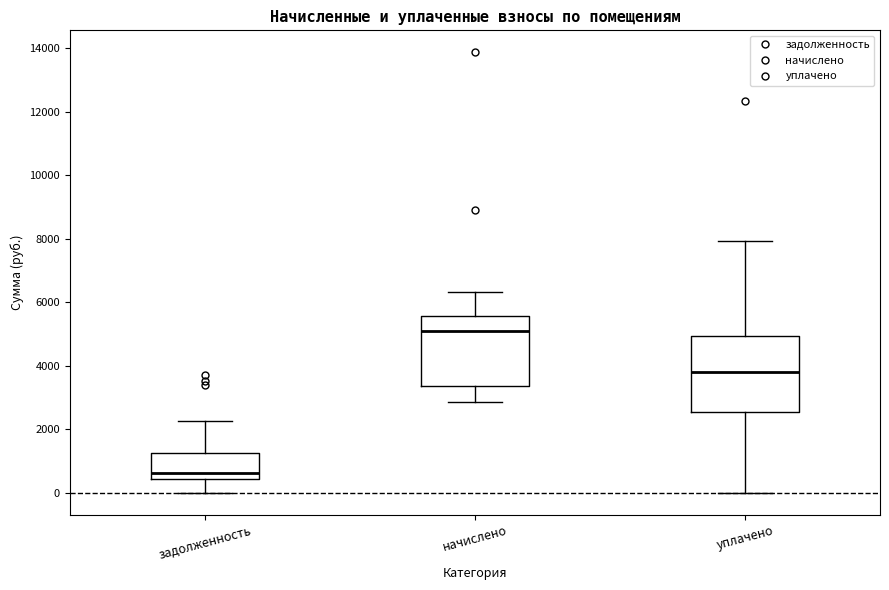

Where is the upper edge of the box for уплачено on the y-axis? The values are not printed on the chart, so give them approximately, as read against the axis.

5000